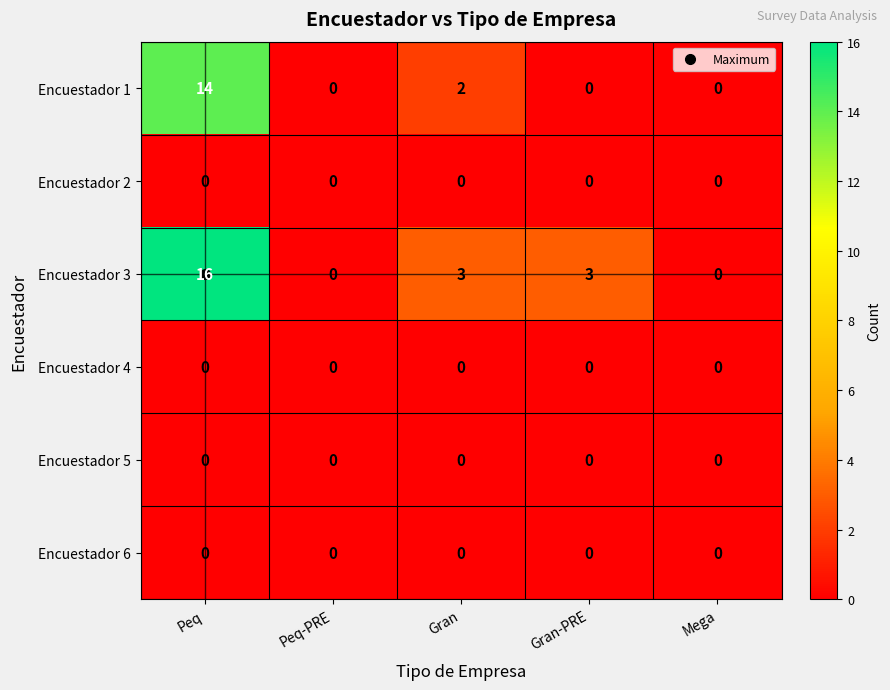

What is the average value of the Encuestador 1 series?

3